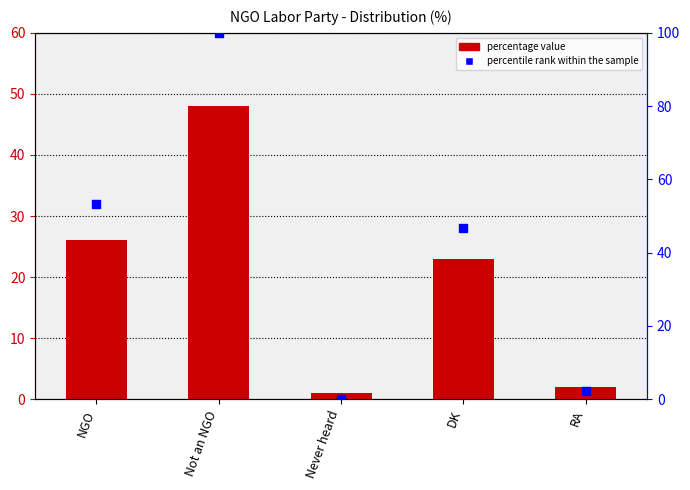

What are all the series names shown in the legend?

Percentage, percentile rank within the sample